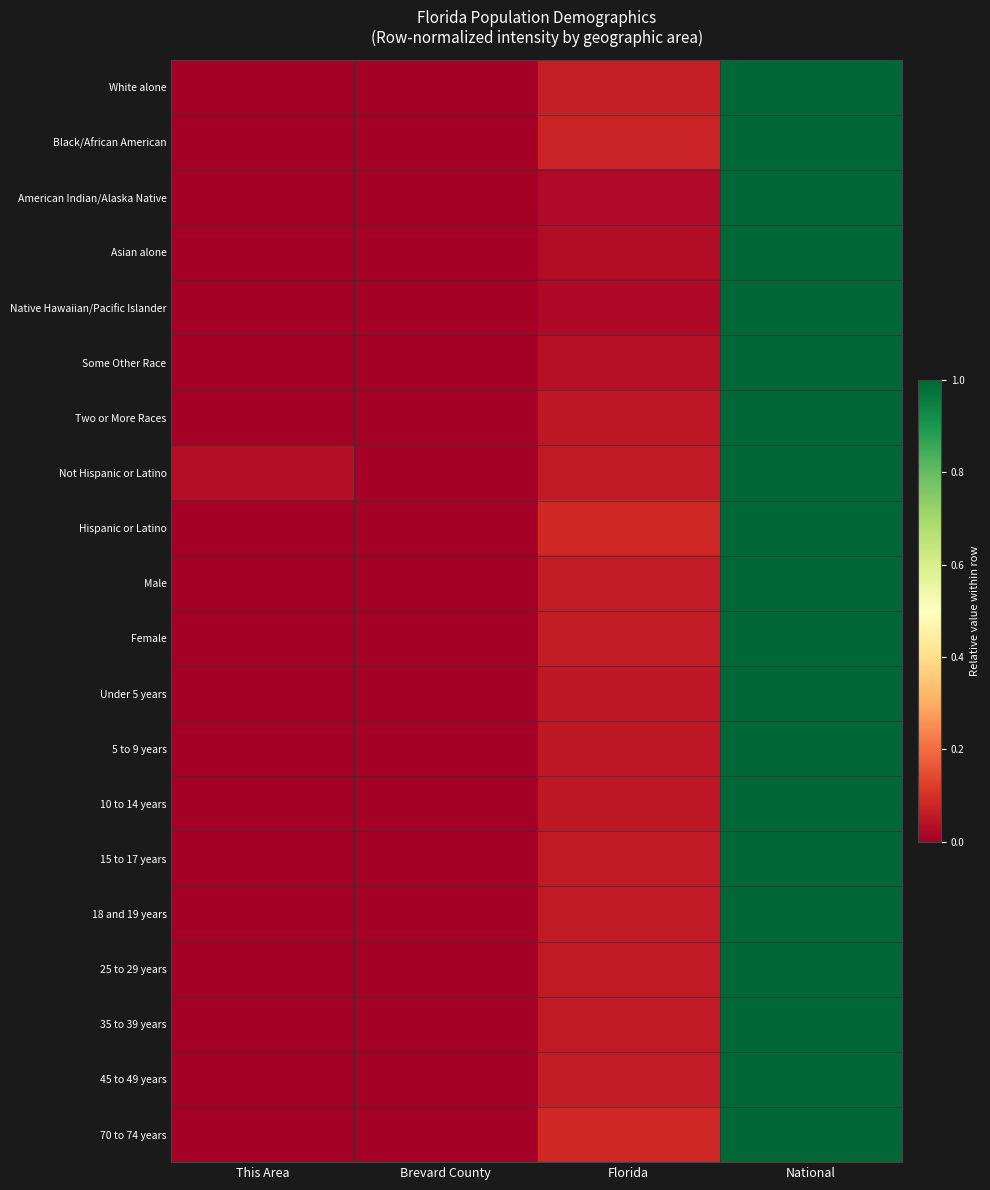

At which category does the chart reach its peak across all series?

National